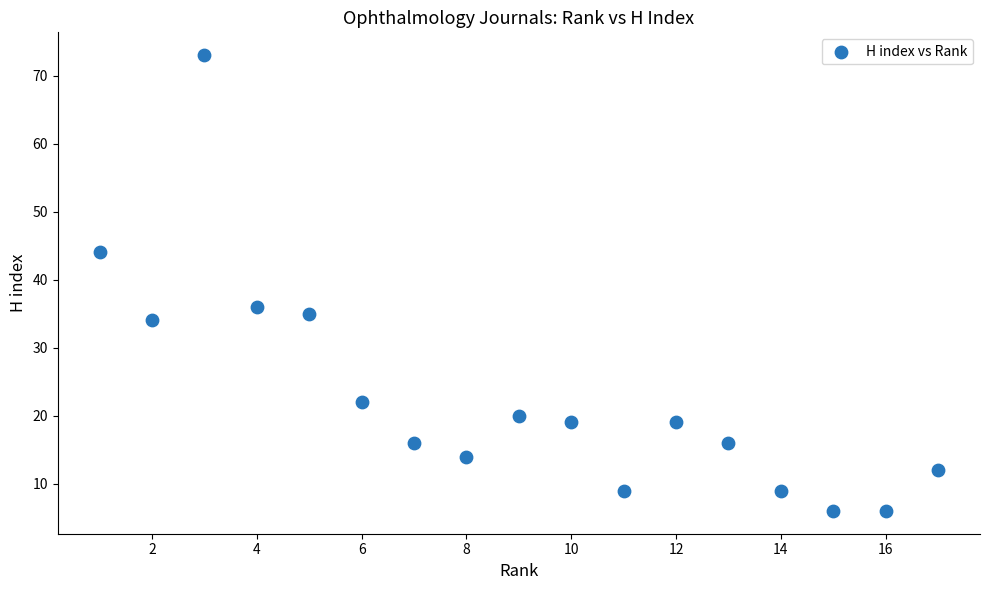

What is the range of Y values (max minus min)?

67